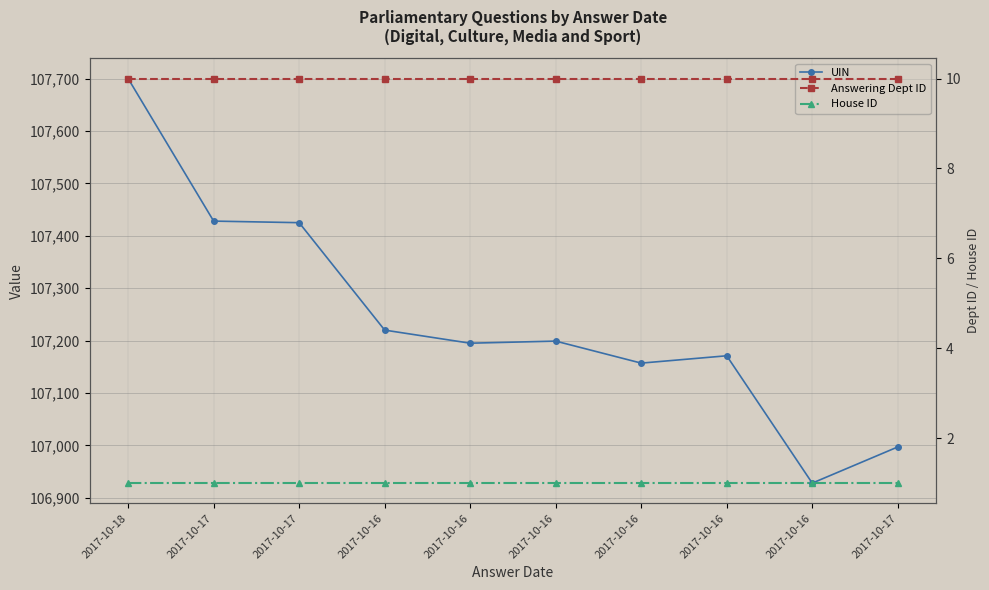

How many data points does each series have?

10